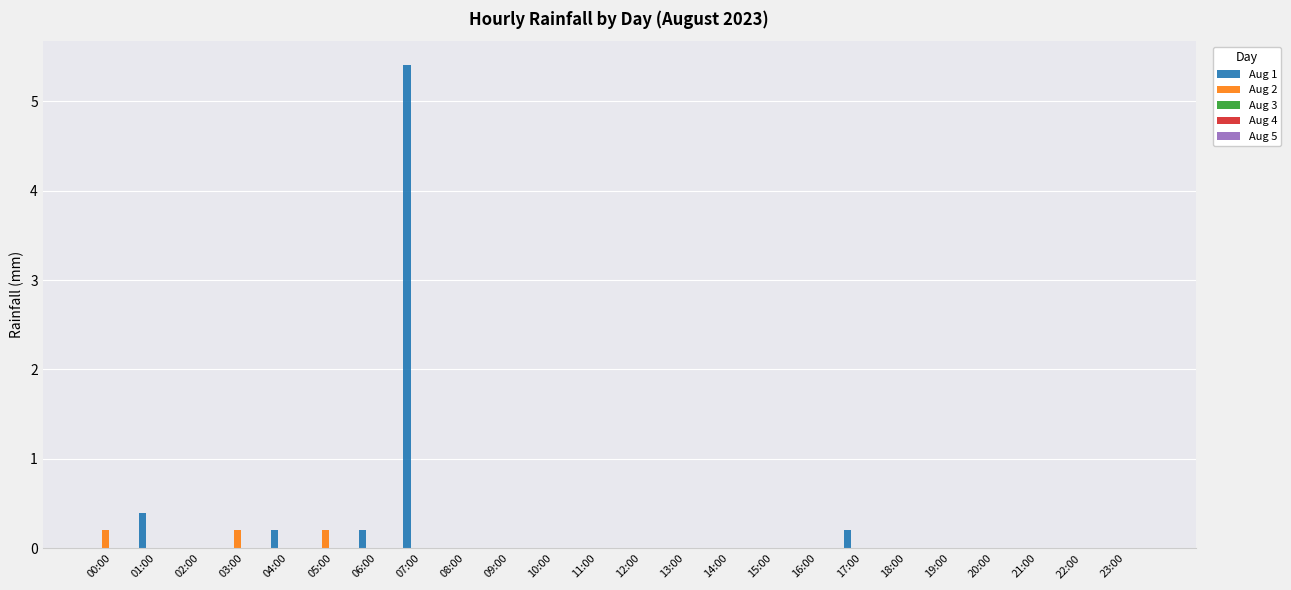

Which series has the largest total across all categories?

Aug 1